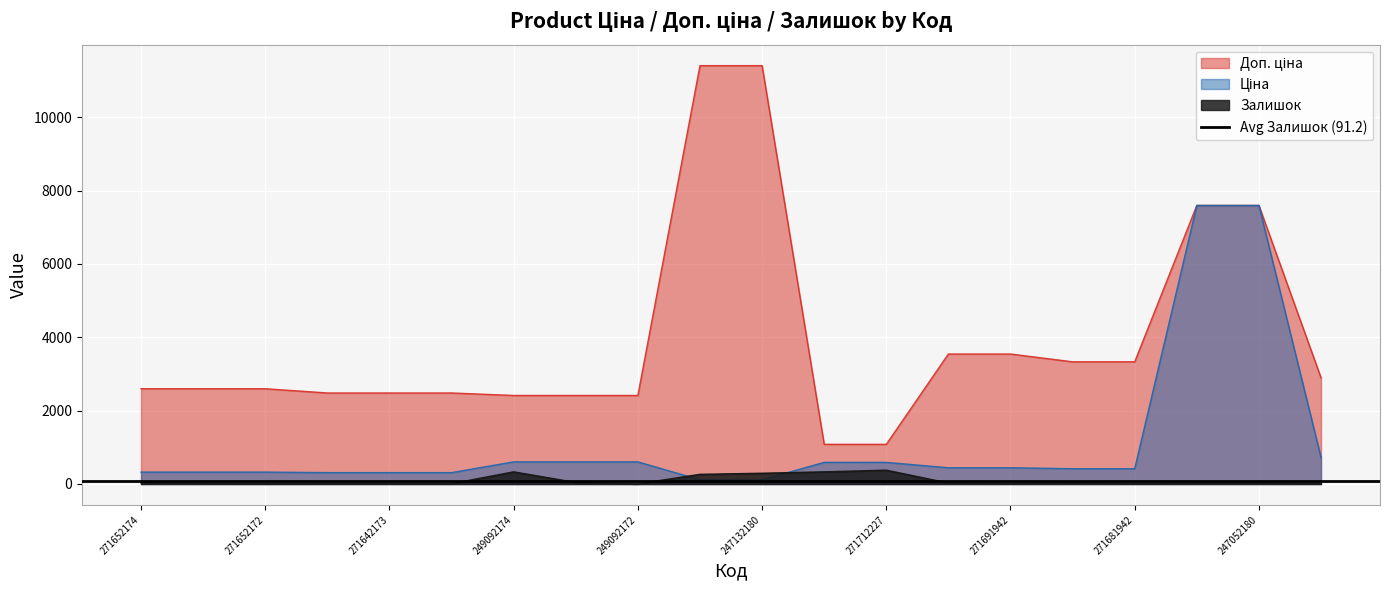

Rank the categories by Залишок value from highest to lowest.

271712227, 249092174, 271712228, 247132180, 247132181, 249092173, 271652174, 271681948, 271691948, 247052180, 247052181, 271652173, 271691942, 271642174, 283280563, 271642173, 271681942, 271652172, 271642172, 249092172